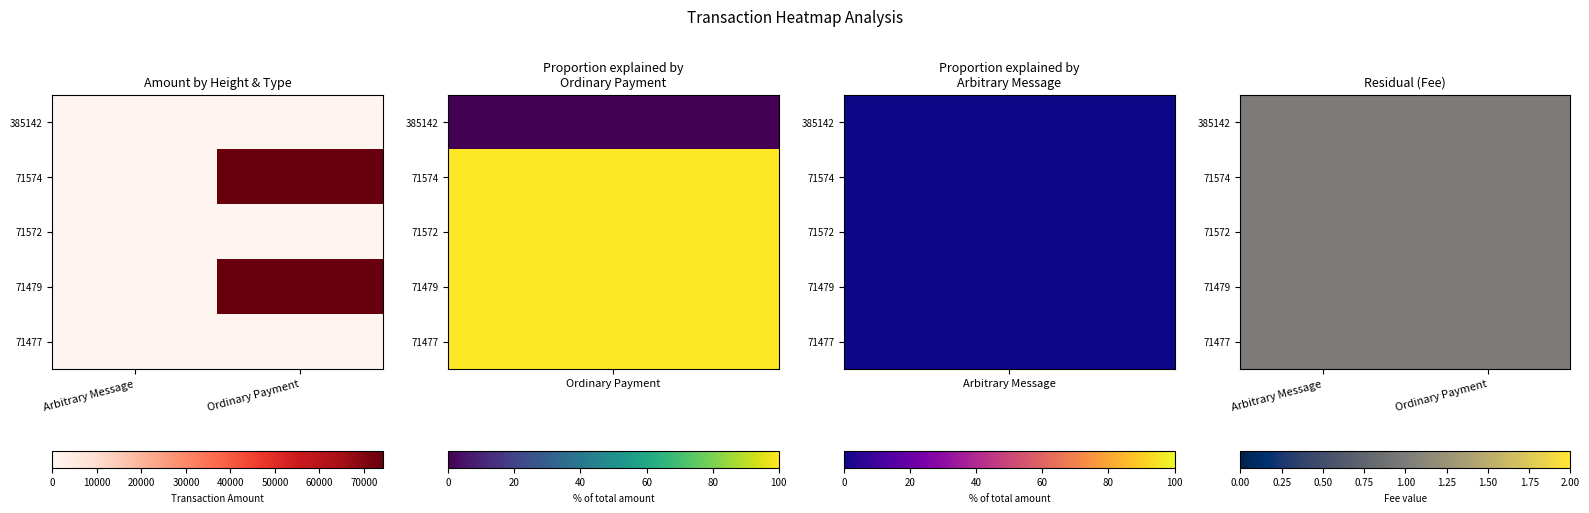

Reading left to right, what are all the values shown in this chart?

Arbitrary Message: 0	0	0	0	0
Ordinary Payment: 0	74214	1	74207	10